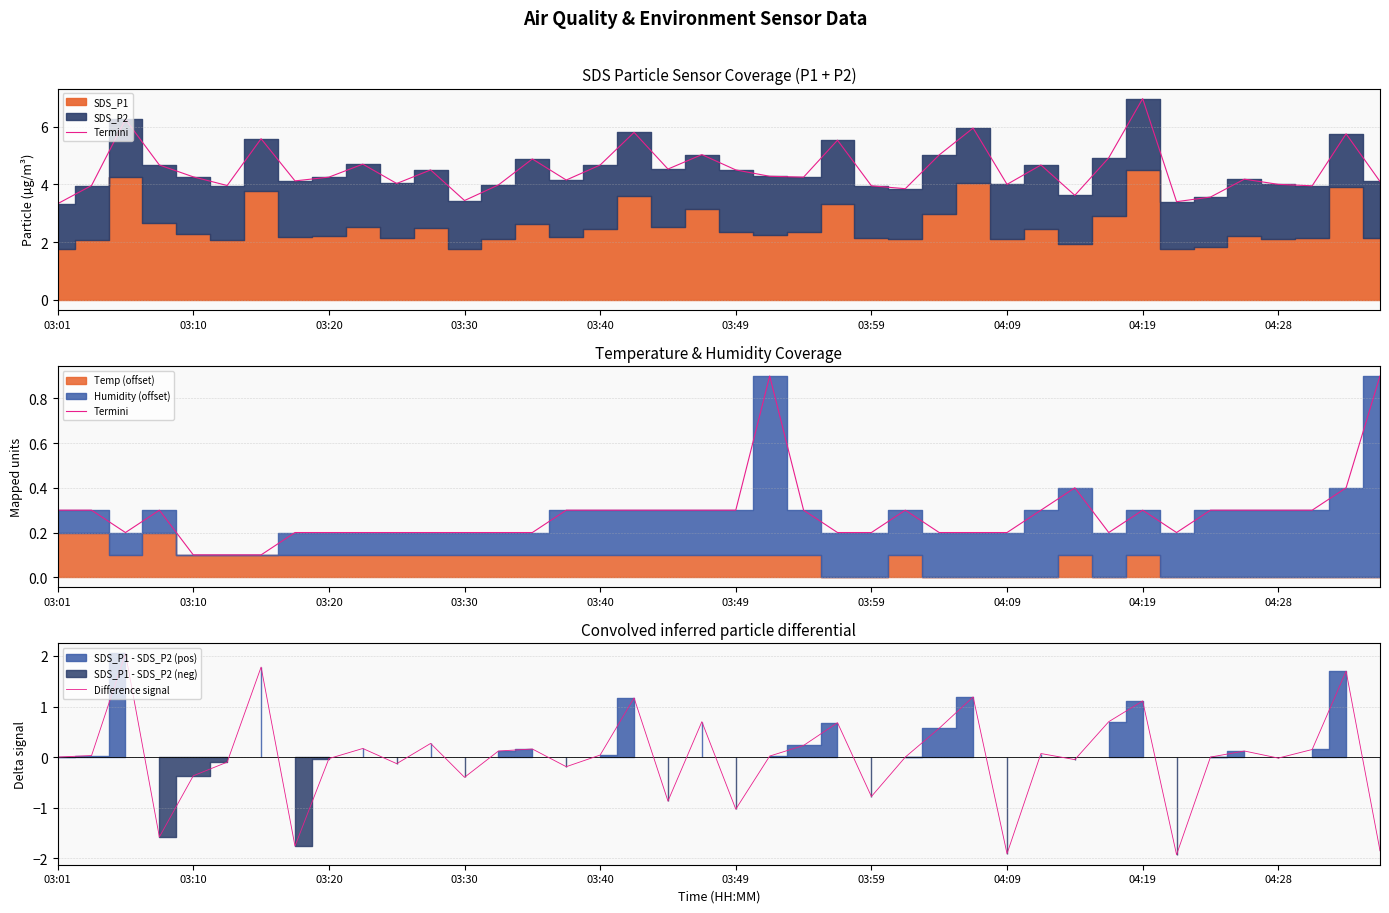

Is it true that Difference signal equals -1.0 at 03:49?

True